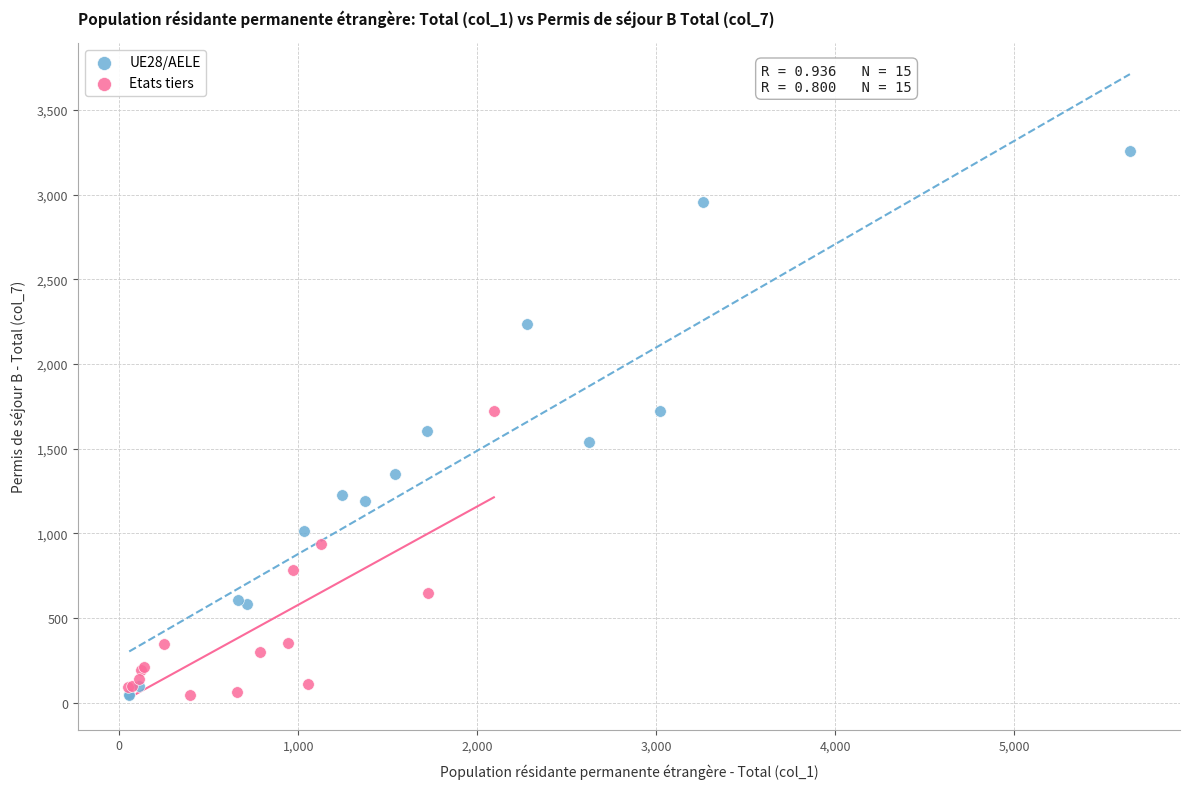

Which series has the largest Y range (max minus min)?

UE28/AELE